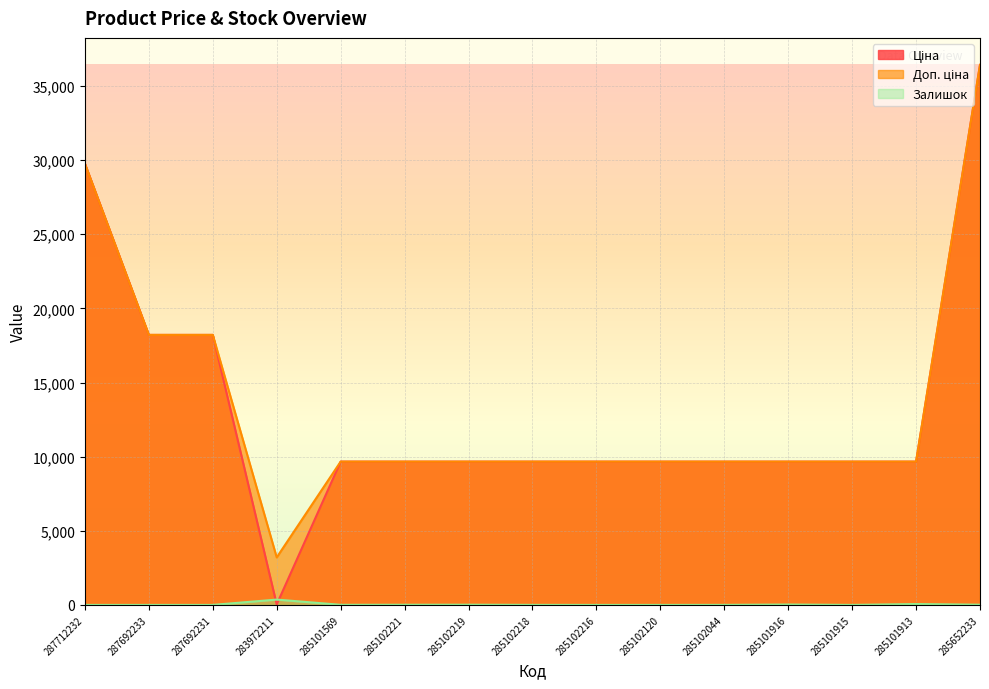

In Ціна, how many points are lower than both neighbors (excluding endpoints)?

1